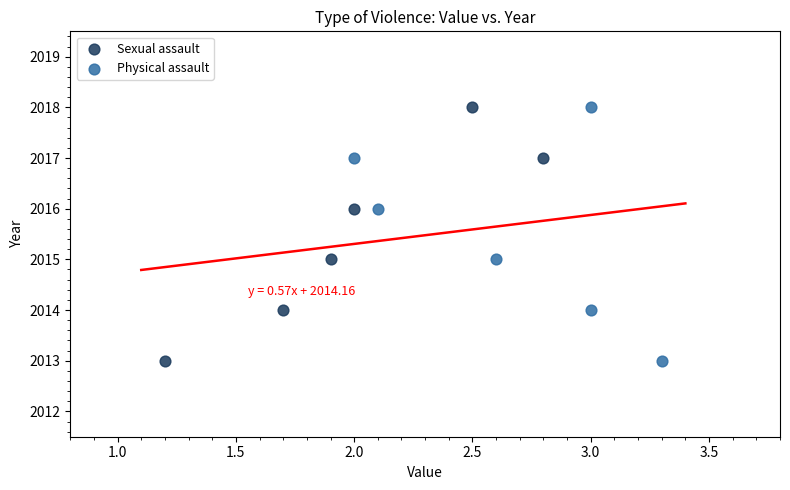

What are all the series names shown in the legend?

Sexual assault, Physical assault